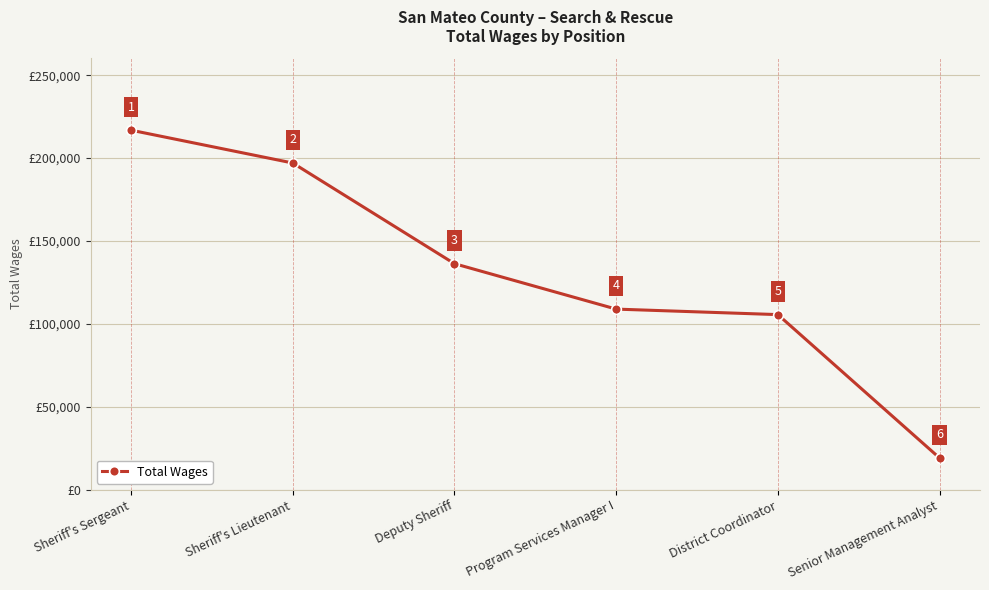

Does the chart have visible grid lines?

Yes